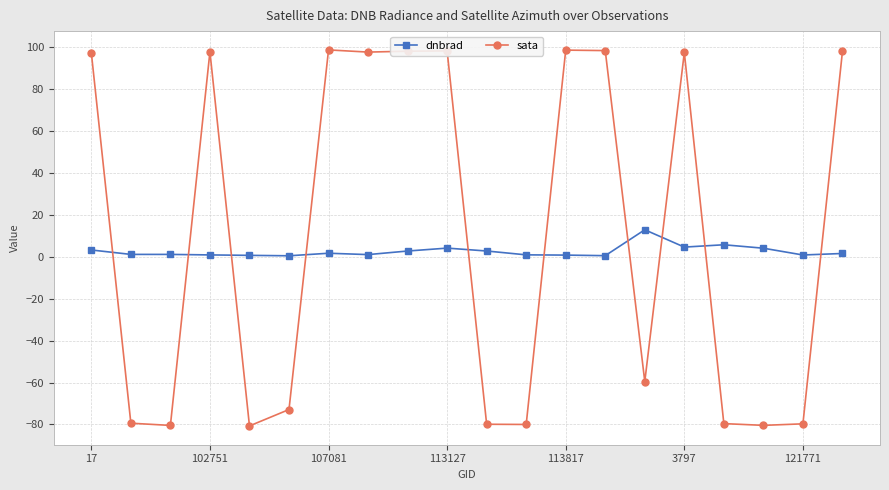

At how many categories does at least one series exceed 22?

10